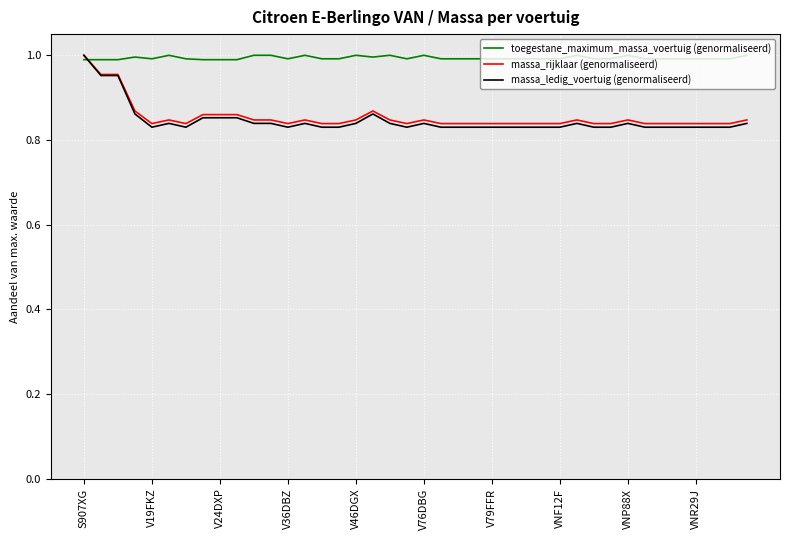

Which series has the largest total across all categories?

toegestane_maximum_massa_voertuig (genormaliseerd)